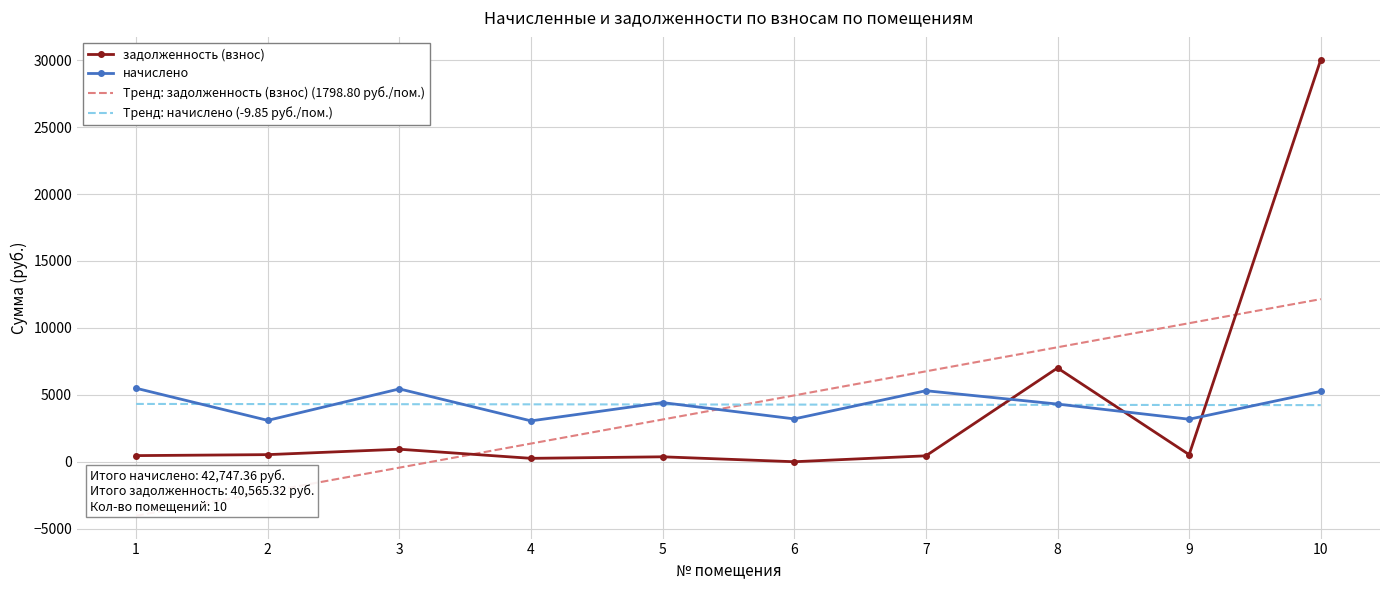

Which series ends up on top after the final intersection of Тренд: начислено (-9.85 руб./пом.) and Тренд: задолженность (взнос) (1798.80 руб./пом.)?

Тренд: задолженность (взнос) (1798.80 руб./пом.)